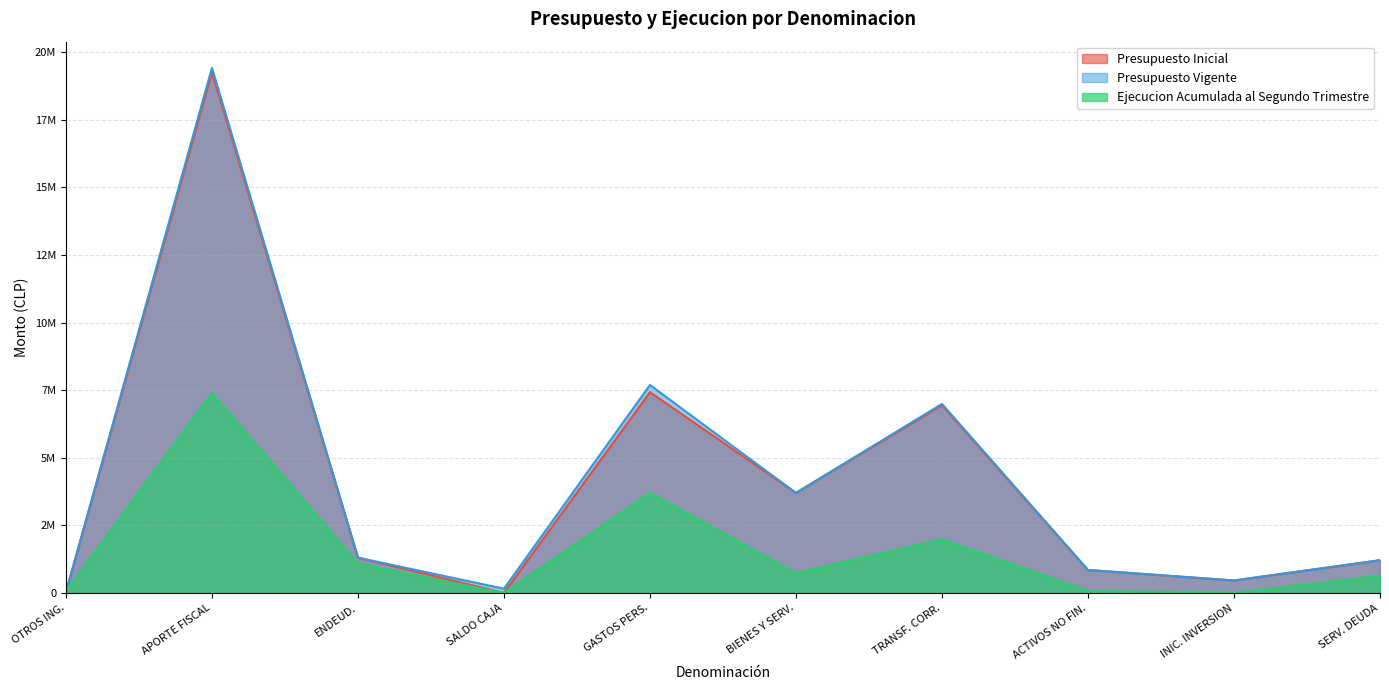

What are all the series names shown in the legend?

Presupuesto Inicial, Presupuesto Vigente, Ejecucion Acumulada al Segundo Trimestre